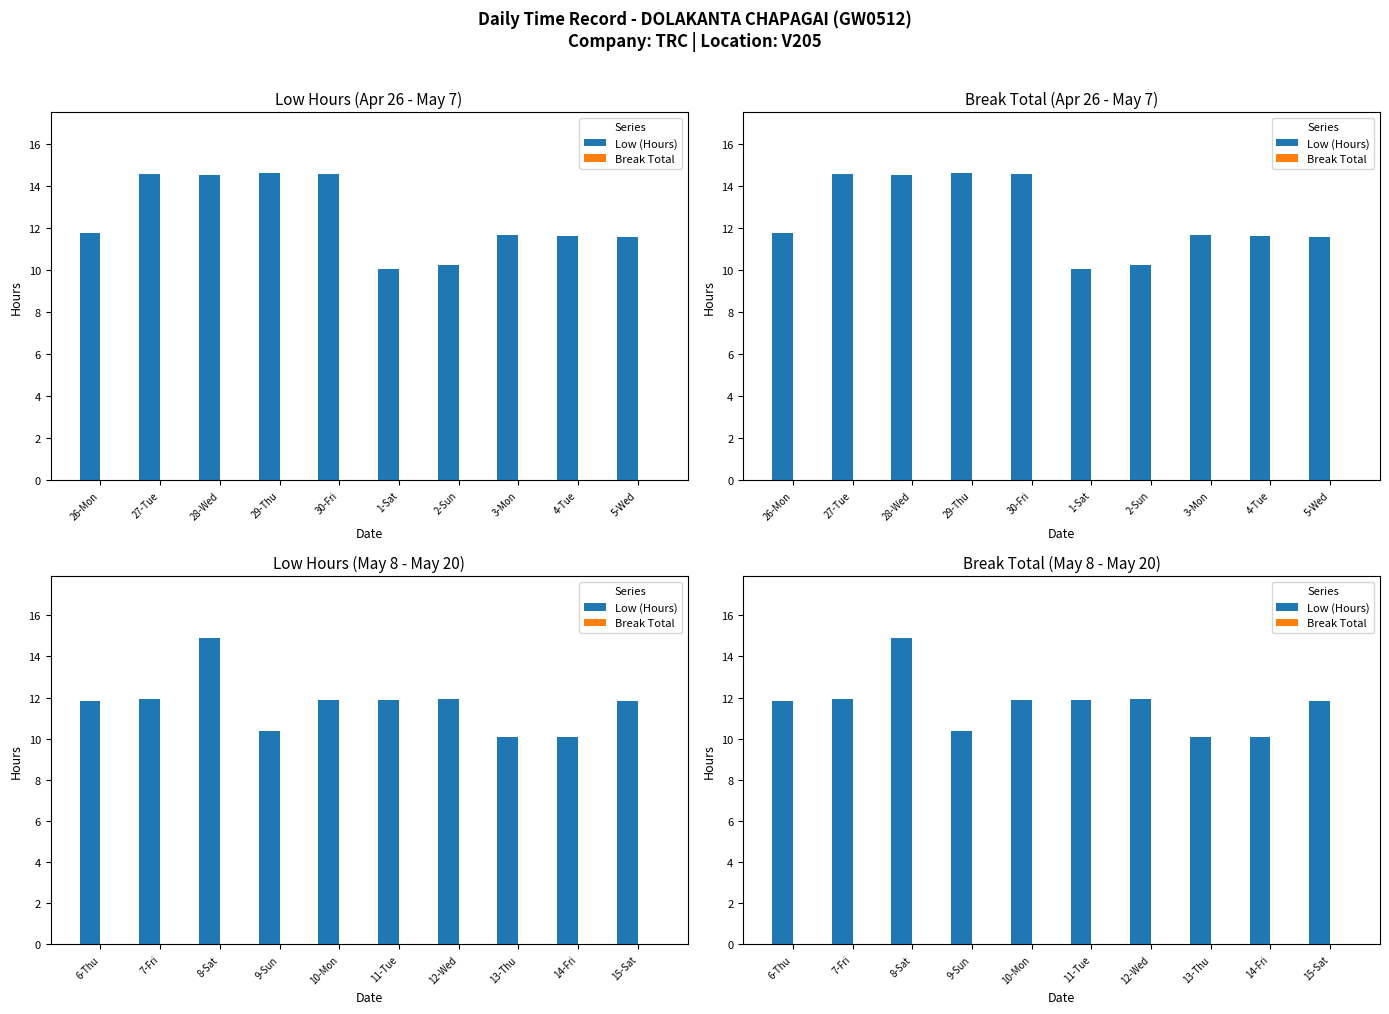

What is the label of the 6th bar from the right?

10-Mon